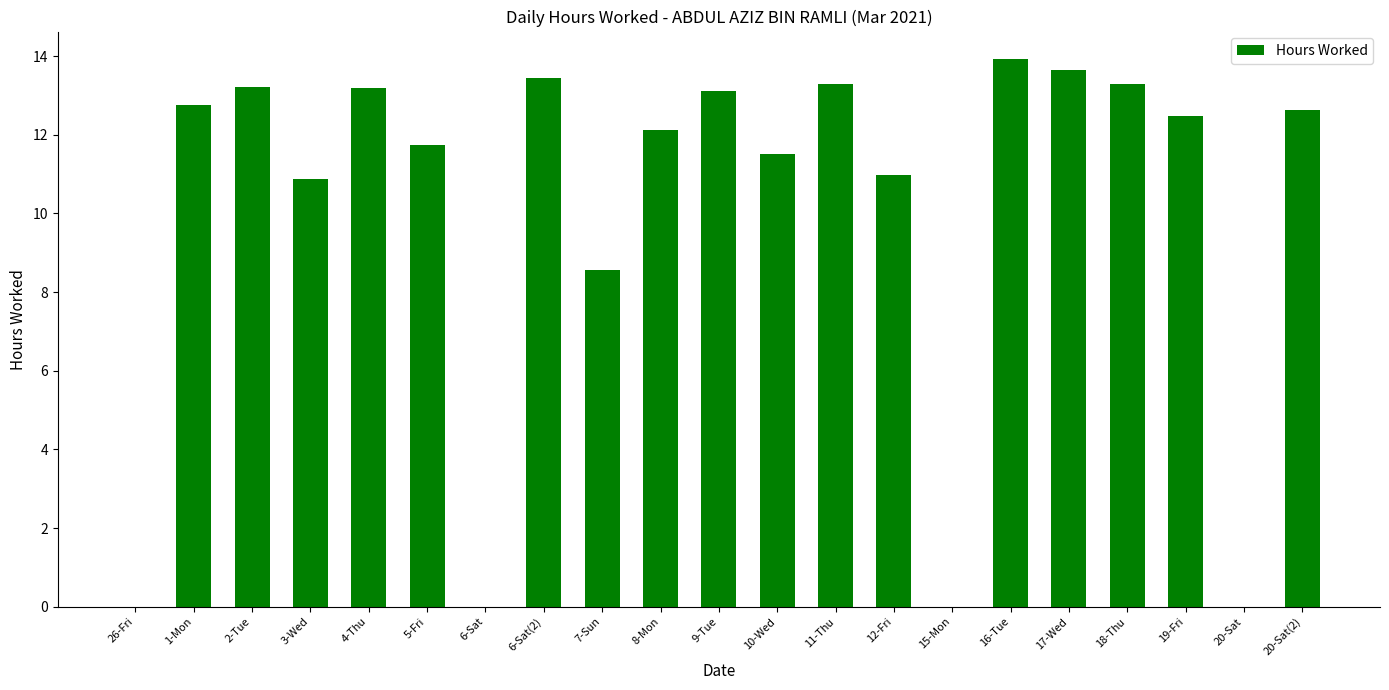

What is the sum of the values at 10-Wed and 15-Mon?

11.5